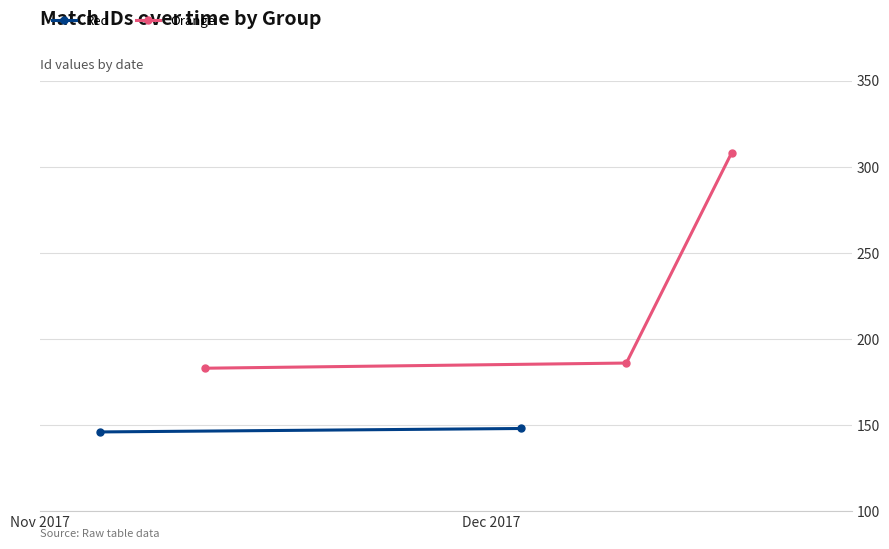

Is this an area chart (filled region under the line)?

No